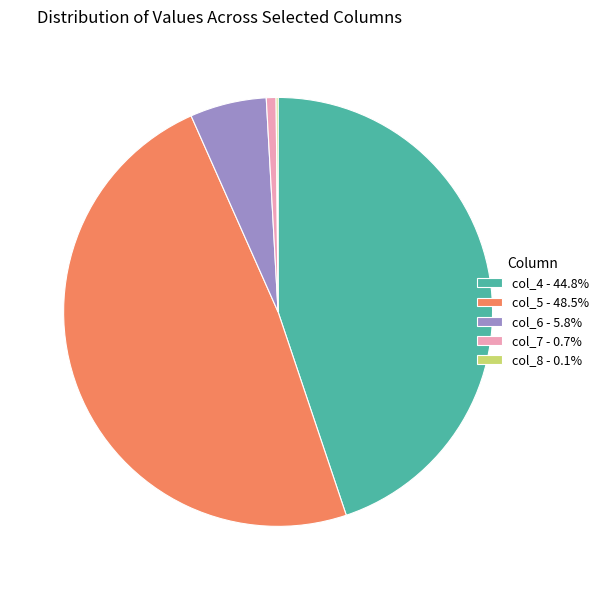

Do col_6 - 5.8% and col_5 - 48.5% together represent more than half of the pie?

Yes